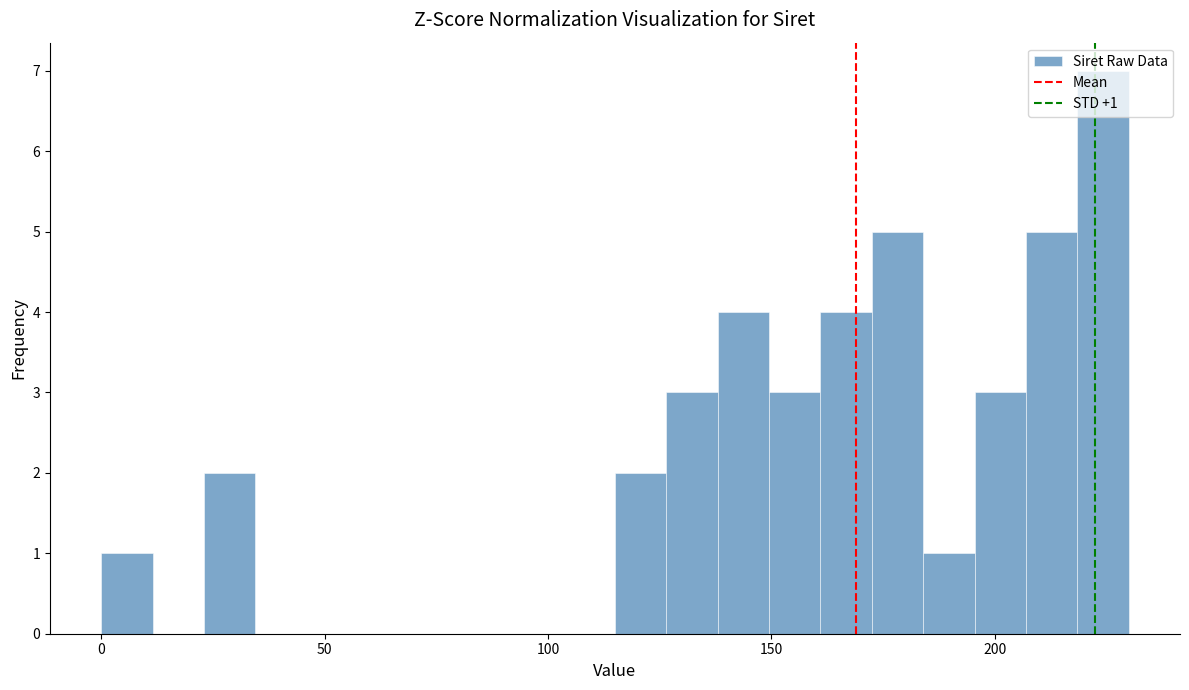

Around what value on the x-axis is the tallest bar? Give the approximate position of its centre, as read against the axis.

225